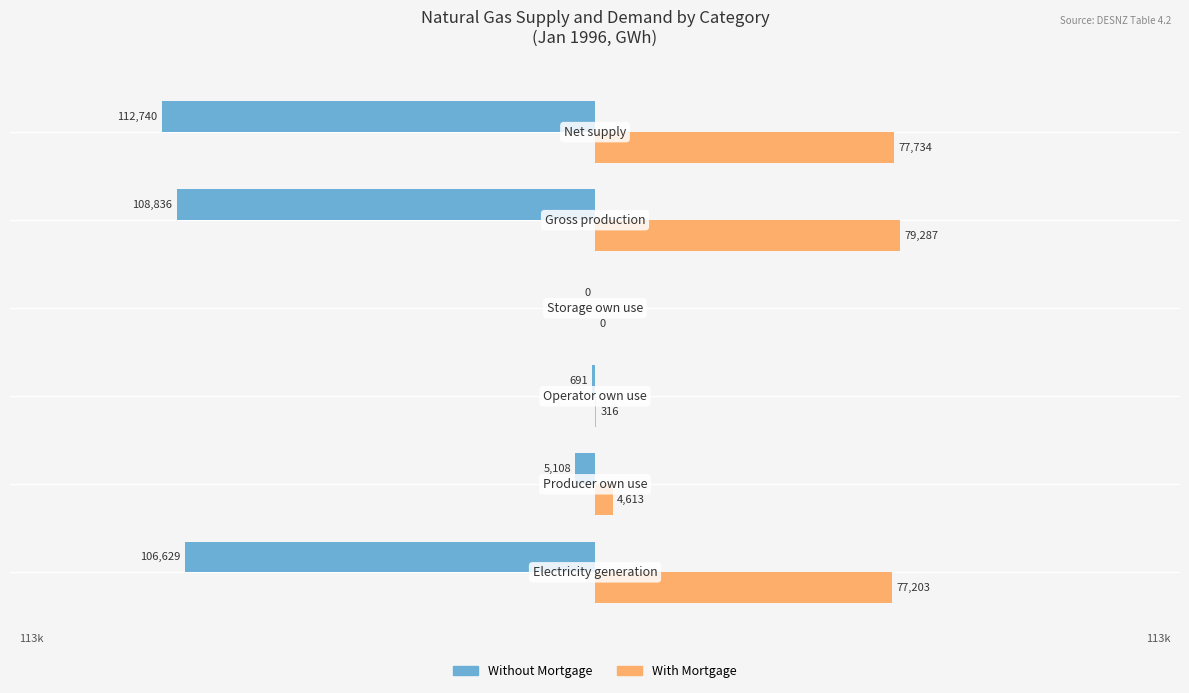

What is the greatest value displayed?

79287